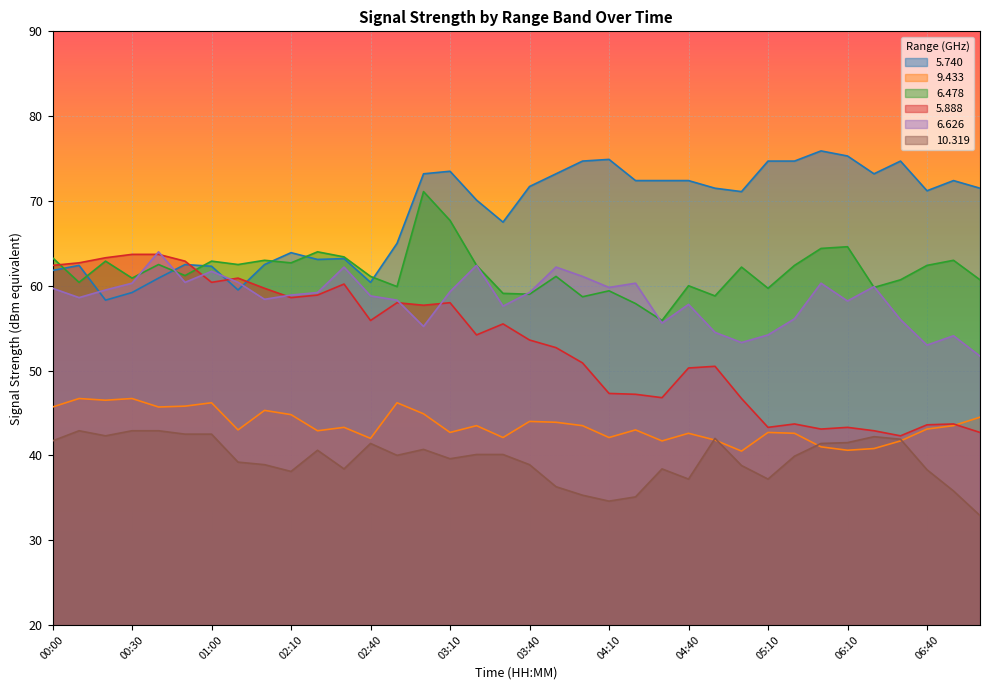

What is the label of the 18th point from the right?

03:40